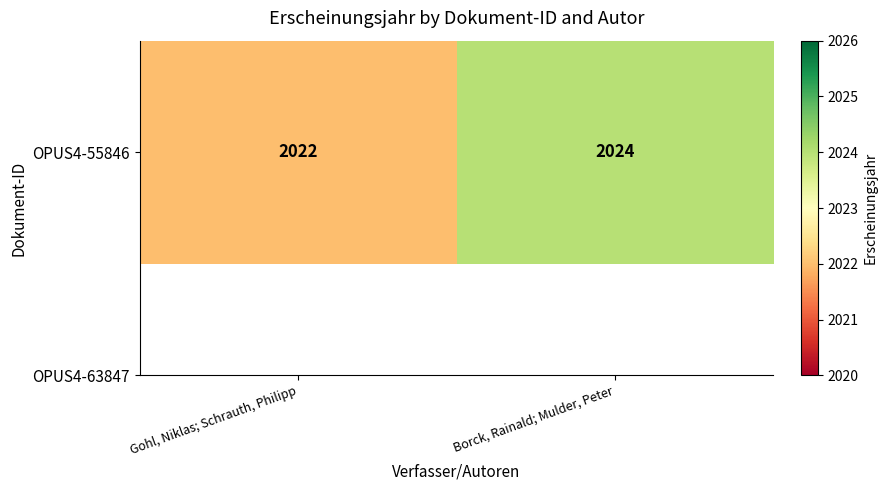

What is the smallest value displayed?

2022